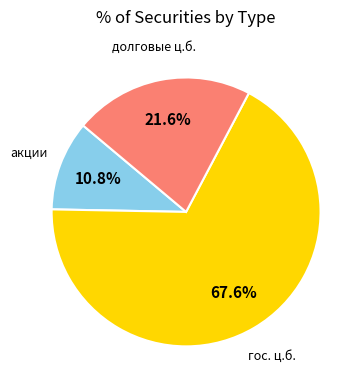

To the nearest percent, what is the average slice percentage?

33%